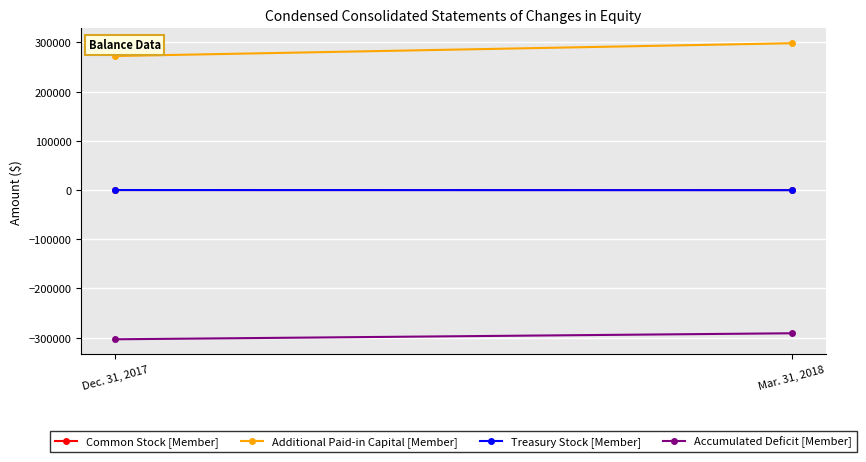

How many lines are shown in the chart?

4